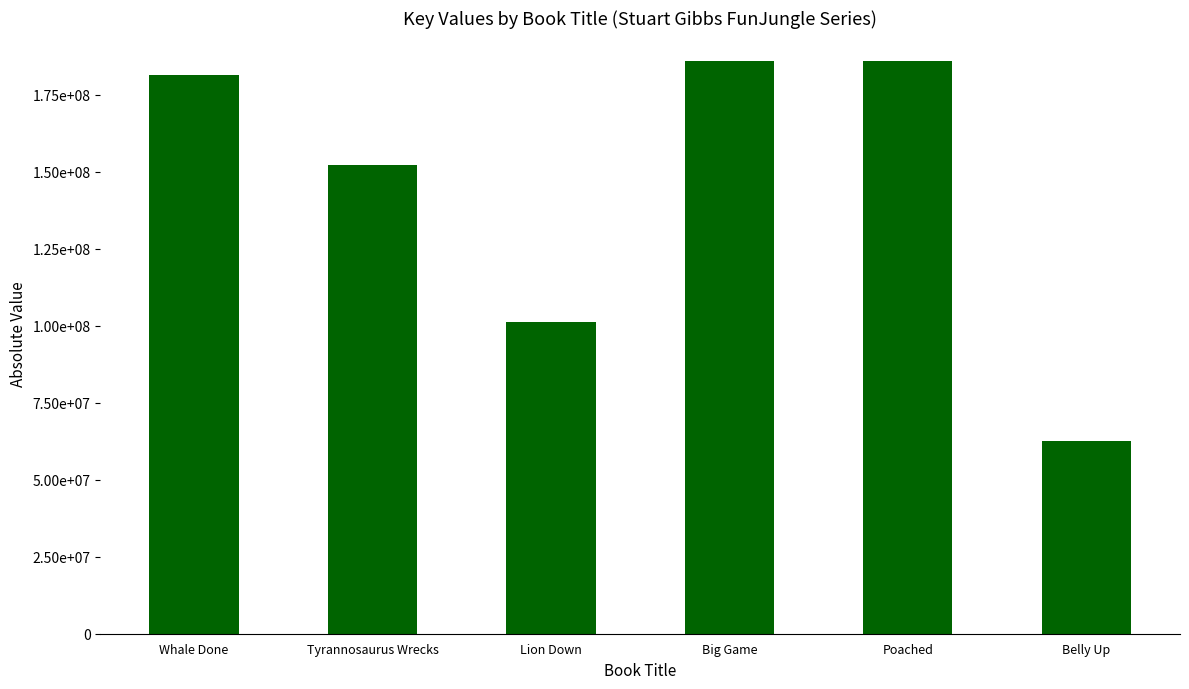

Rank the categories by value from highest to lowest.

Big Game, Poached, Whale Done, Tyrannosaurus Wrecks, Lion Down, Belly Up